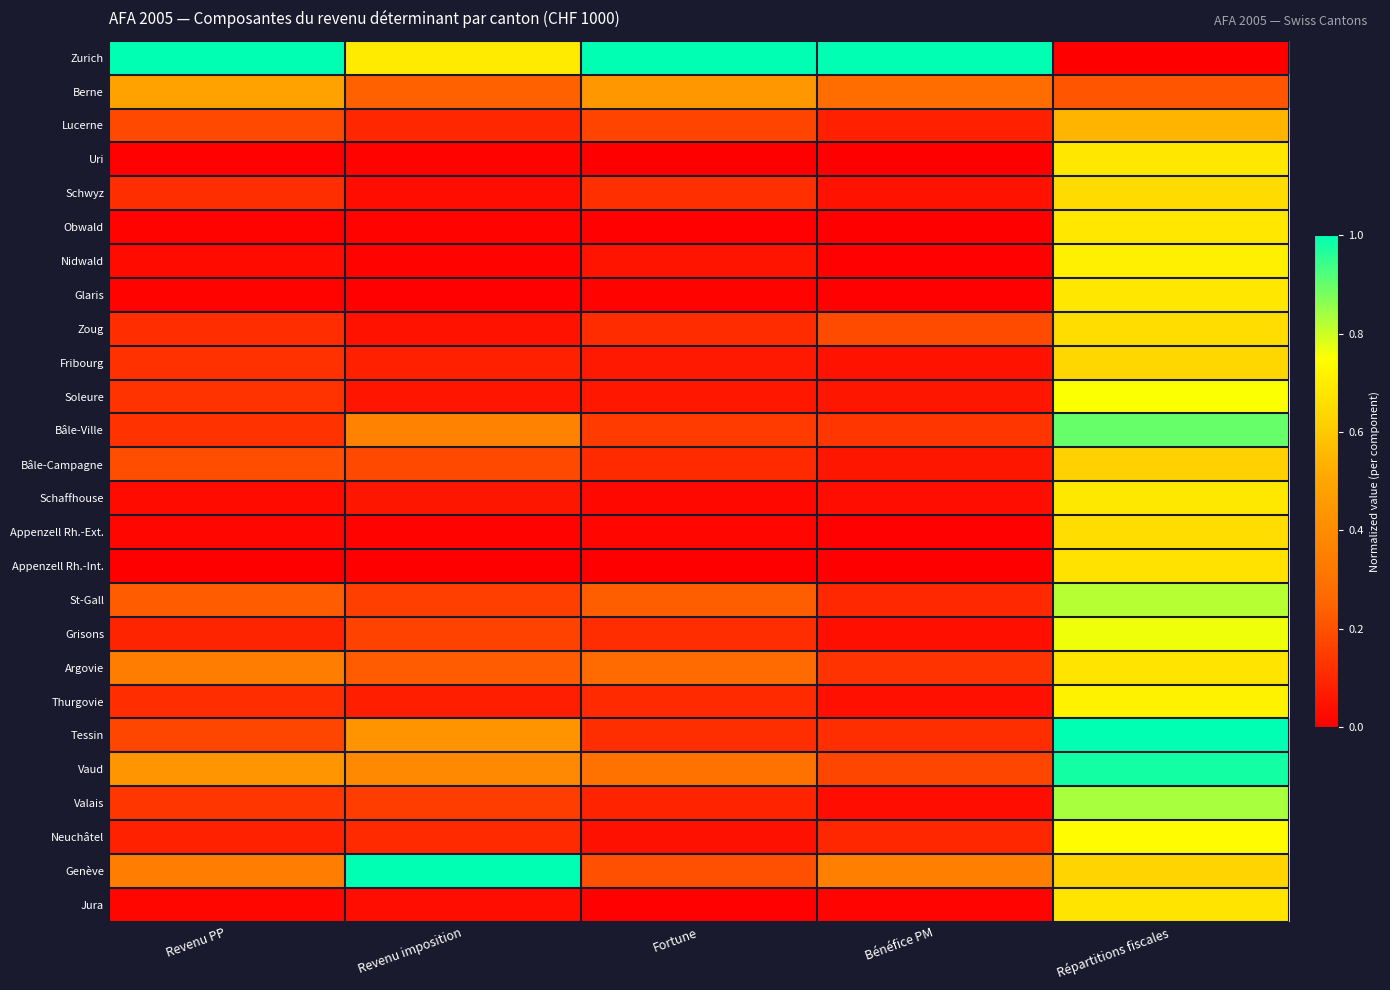

Reading left to right, transcribe all the data shown in this chart.

Zurich: Revenu PP=1.0	Revenu imposition=0.7	Fortune=1.0	Bénéfice PM=1.0	Répartitions fiscales=0.0
Berne: Revenu PP=0.5	Revenu imposition=0.2	Fortune=0.4	Bénéfice PM=0.3	Répartitions fiscales=0.2
Lucerne: Revenu PP=0.2	Revenu imposition=0.1	Fortune=0.2	Bénéfice PM=0.1	Répartitions fiscales=0.5
Uri: Revenu PP=0.0	Revenu imposition=0.0	Fortune=0.0	Bénéfice PM=0.0	Répartitions fiscales=0.7
Schwyz: Revenu PP=0.1	Revenu imposition=0.0	Fortune=0.1	Bénéfice PM=0.0	Répartitions fiscales=0.7
Obwald: Revenu PP=0.0	Revenu imposition=0.0	Fortune=0.0	Bénéfice PM=0.0	Répartitions fiscales=0.7
Nidwald: Revenu PP=0.0	Revenu imposition=0.0	Fortune=0.1	Bénéfice PM=0.0	Répartitions fiscales=0.7
Glaris: Revenu PP=0.0	Revenu imposition=0.0	Fortune=0.0	Bénéfice PM=0.0	Répartitions fiscales=0.7
Zoug: Revenu PP=0.1	Revenu imposition=0.0	Fortune=0.1	Bénéfice PM=0.2	Répartitions fiscales=0.7
Fribourg: Revenu PP=0.1	Revenu imposition=0.1	Fortune=0.1	Bénéfice PM=0.0	Répartitions fiscales=0.6
Soleure: Revenu PP=0.1	Revenu imposition=0.1	Fortune=0.1	Bénéfice PM=0.1	Répartitions fiscales=0.8
Bâle-Ville: Revenu PP=0.1	Revenu imposition=0.4	Fortune=0.1	Bénéfice PM=0.1	Répartitions fiscales=0.9
Bâle-Campagne: Revenu PP=0.2	Revenu imposition=0.2	Fortune=0.1	Bénéfice PM=0.1	Répartitions fiscales=0.6
Schaffhouse: Revenu PP=0.0	Revenu imposition=0.1	Fortune=0.0	Bénéfice PM=0.0	Répartitions fiscales=0.7
Appenzell Rh.-Ext.: Revenu PP=0.0	Revenu imposition=0.0	Fortune=0.0	Bénéfice PM=0.0	Répartitions fiscales=0.7
Appenzell Rh.-Int.: Revenu PP=0.0	Revenu imposition=0.0	Fortune=0.0	Bénéfice PM=0.0	Répartitions fiscales=0.7
St-Gall: Revenu PP=0.2	Revenu imposition=0.2	Fortune=0.2	Bénéfice PM=0.1	Répartitions fiscales=0.8
Grisons: Revenu PP=0.1	Revenu imposition=0.2	Fortune=0.1	Bénéfice PM=0.0	Répartitions fiscales=0.8
Argovie: Revenu PP=0.3	Revenu imposition=0.2	Fortune=0.3	Bénéfice PM=0.1	Répartitions fiscales=0.7
Thurgovie: Revenu PP=0.1	Revenu imposition=0.1	Fortune=0.1	Bénéfice PM=0.0	Répartitions fiscales=0.7
Tessin: Revenu PP=0.2	Revenu imposition=0.4	Fortune=0.1	Bénéfice PM=0.1	Répartitions fiscales=1.0
Vaud: Revenu PP=0.4	Revenu imposition=0.4	Fortune=0.3	Bénéfice PM=0.2	Répartitions fiscales=1.0
Valais: Revenu PP=0.1	Revenu imposition=0.2	Fortune=0.1	Bénéfice PM=0.0	Répartitions fiscales=0.8
Neuchâtel: Revenu PP=0.1	Revenu imposition=0.1	Fortune=0.0	Bénéfice PM=0.1	Répartitions fiscales=0.7
Genève: Revenu PP=0.3	Revenu imposition=1.0	Fortune=0.2	Bénéfice PM=0.4	Répartitions fiscales=0.6
Jura: Revenu PP=0.0	Revenu imposition=0.0	Fortune=0.0	Bénéfice PM=0.0	Répartitions fiscales=0.7